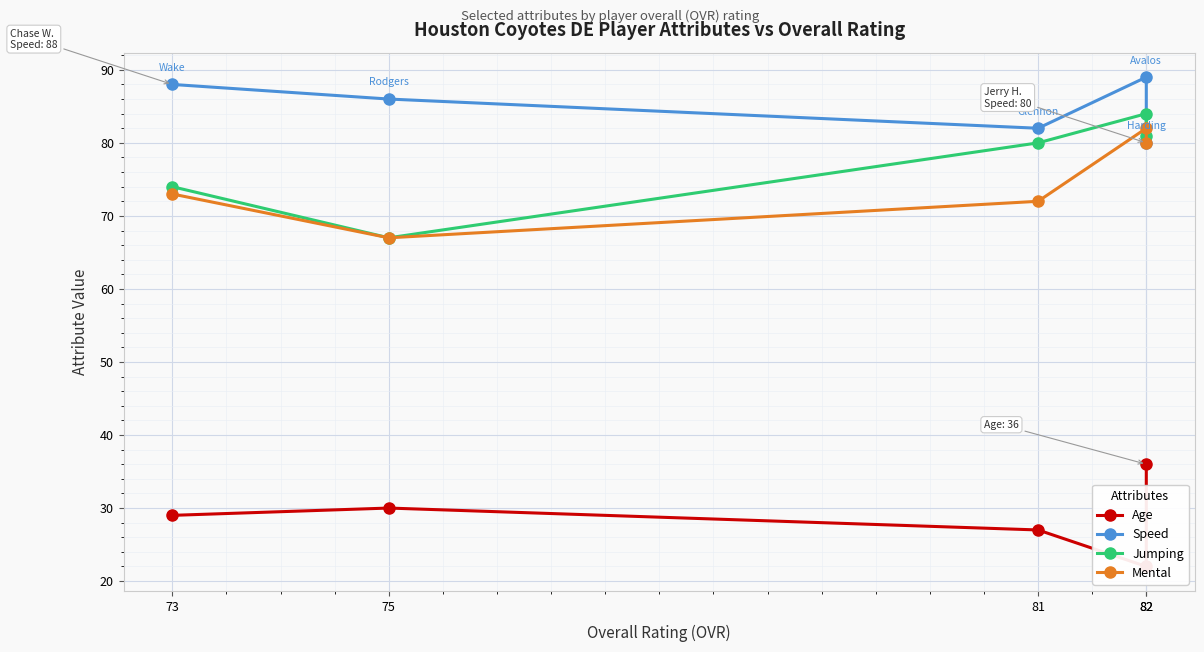

Reading left to right, what are all the values shown in this chart?

Age: 82=36	82=22	81=27	75=30	73=29
Speed: 82=80	82=89	81=82	75=86	73=88
Jumping: 82=81	82=84	81=80	75=67	73=74
Mental: 82=80	82=82	81=72	75=67	73=73